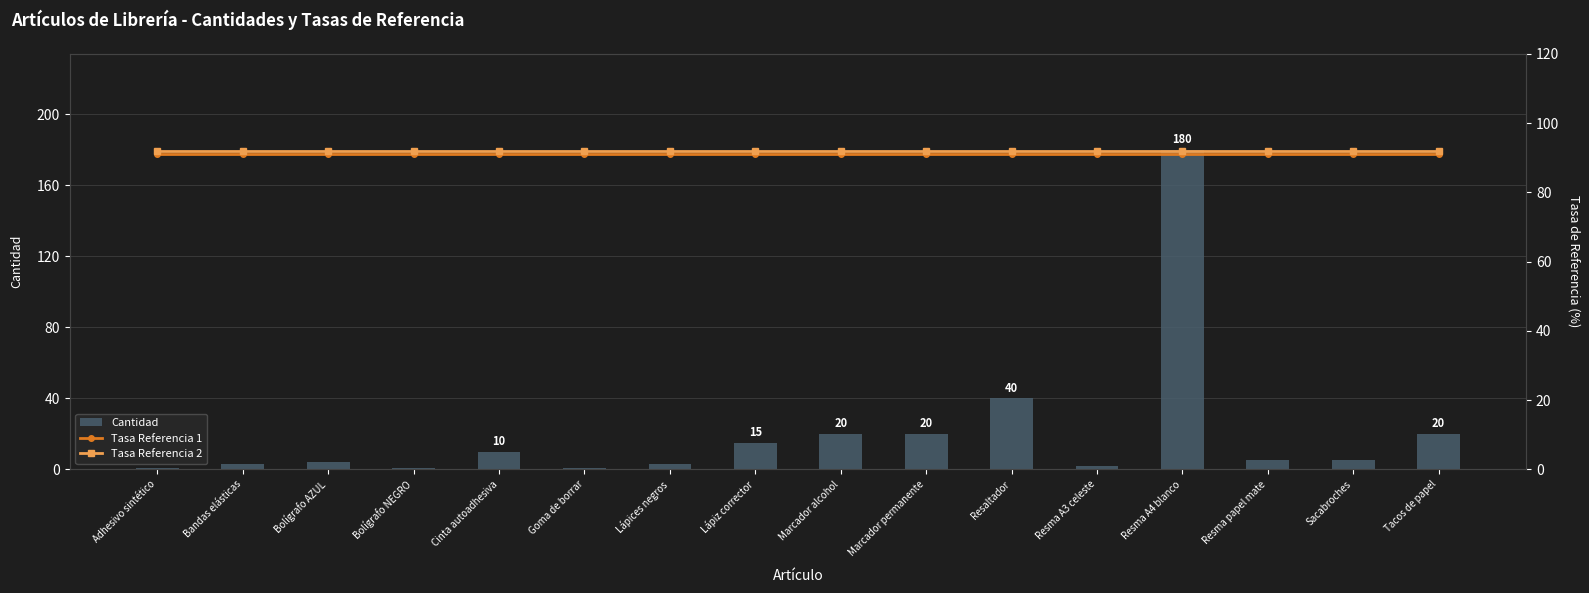

Reading left to right, extract all data points from this chart.

Cantidad: 1	3	4	1	10	1	3	15	20	20	40	2	180	5	5	20
Tasa Referencia 1: 91	91	91	91	91	91	91	91	91	91	91	91	91	91	91	91
Tasa Referencia 2: 92	92	92	92	92	92	92	92	92	92	92	92	92	92	92	92